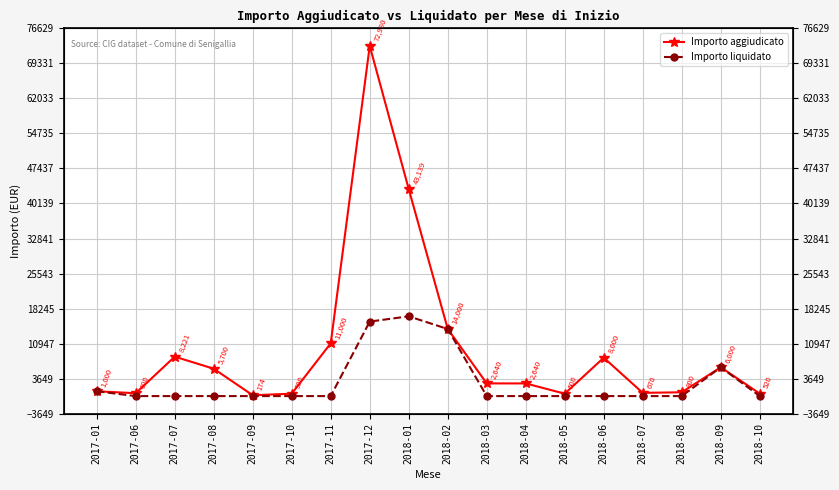

At how many categories does at least one series exceed 66920?

1